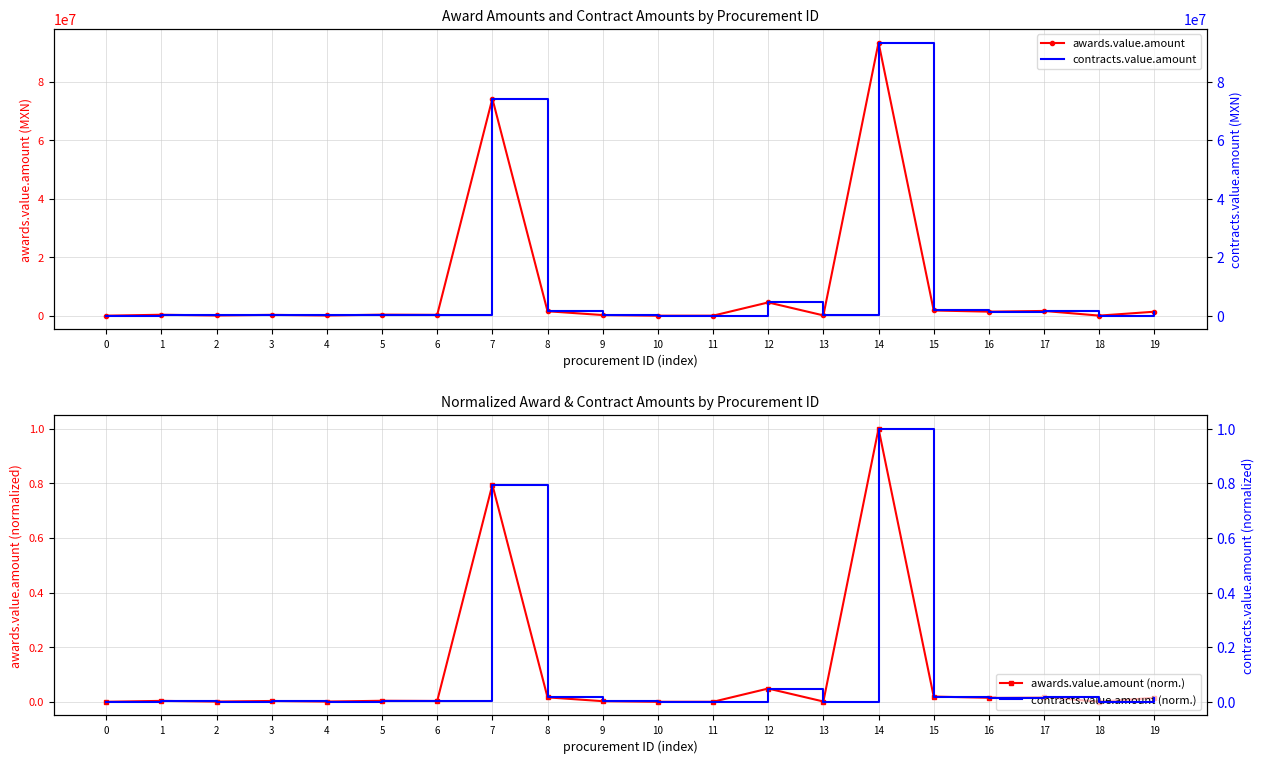

True or false: awards.value.amount (norm.) and awards.value.amount intersect in this chart.

False